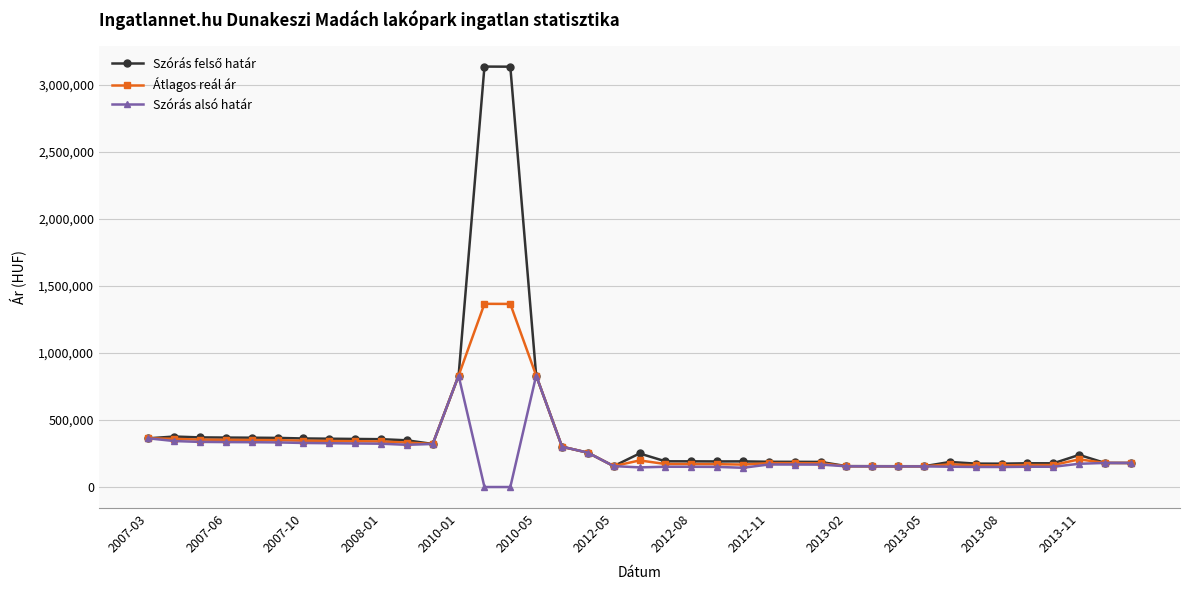

What is the greatest value displayed?

3138383